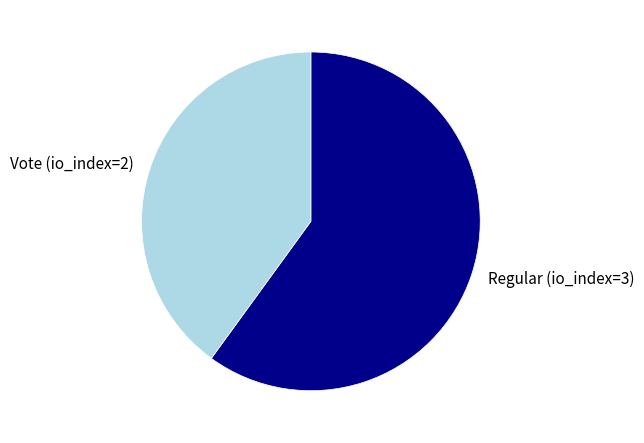

Is there a majority slice in this chart?

Yes